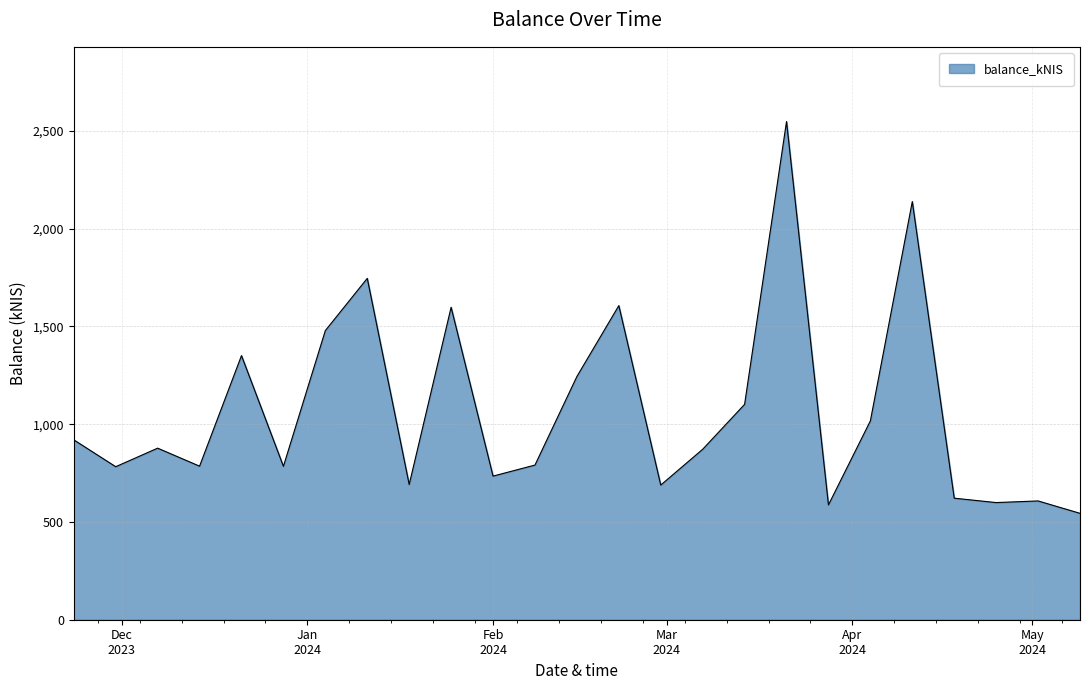

True or false: there are more than 0 points higher than both neighbors.

True